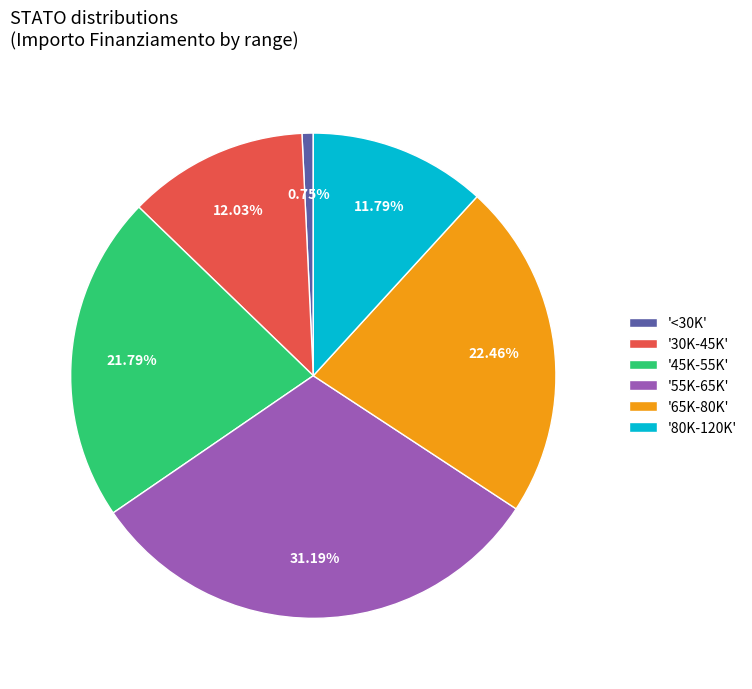

Is there a majority slice in this chart?

No